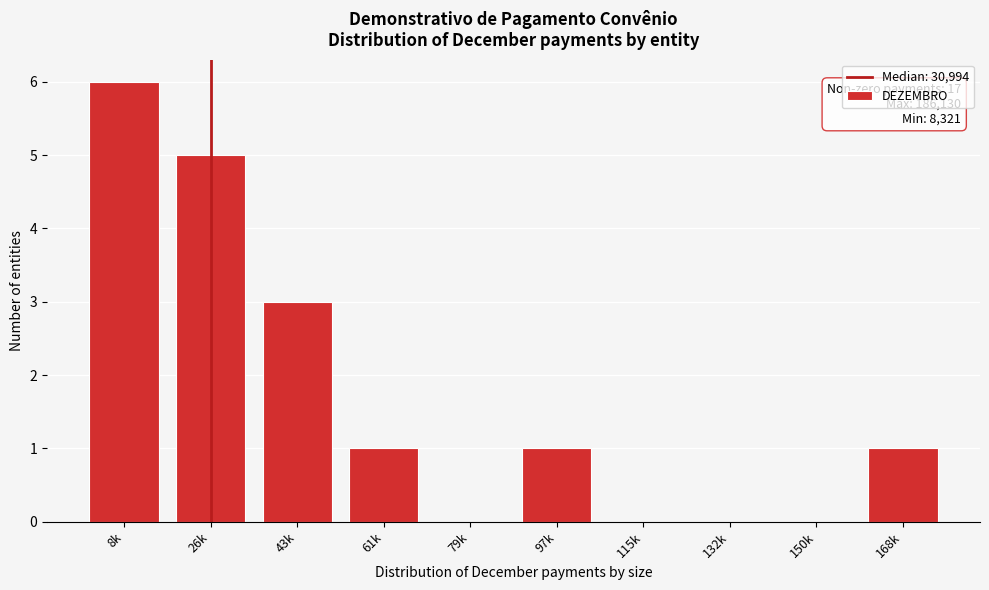

Reading left to right, what are all the values shown in this chart?

8k=6	26k=5	43k=3	61k=1	79k=0	97k=1	115k=0	132k=0	150k=0	168k=1